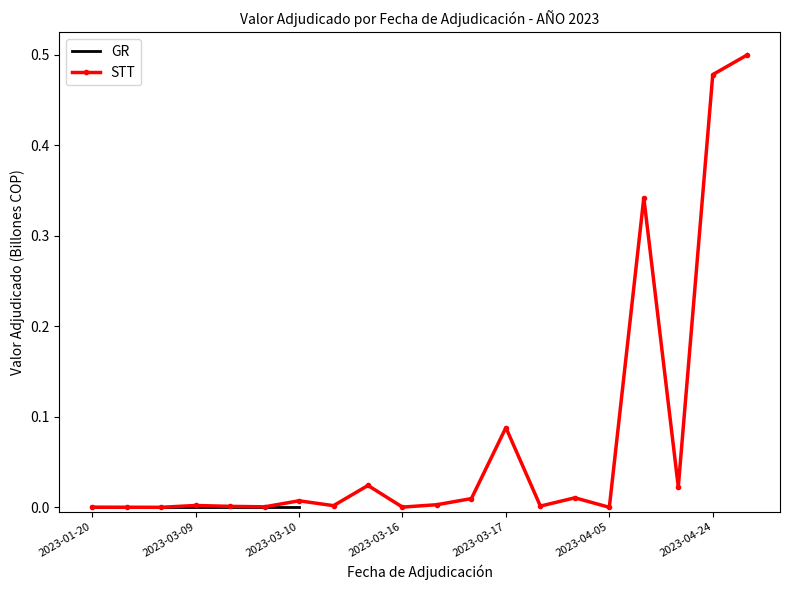

True or false: STT has more than 2 points higher than both neighbors.

True